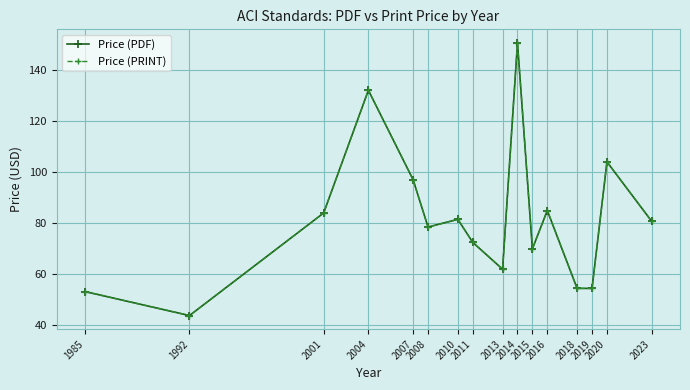

Reading left to right, list all the values displayed in this chart.

Price (PDF): 53.2	43.9	84.0	132.0	97.0	78.5	81.5	72.5	62.0	150.5	70.0	84.9	54.5	54.5	104.0	80.8
Price (PRINT): 53.2	43.9	84.0	132.0	97.0	78.5	81.5	72.5	62.0	150.5	70.0	84.9	54.5	54.5	104.0	80.8